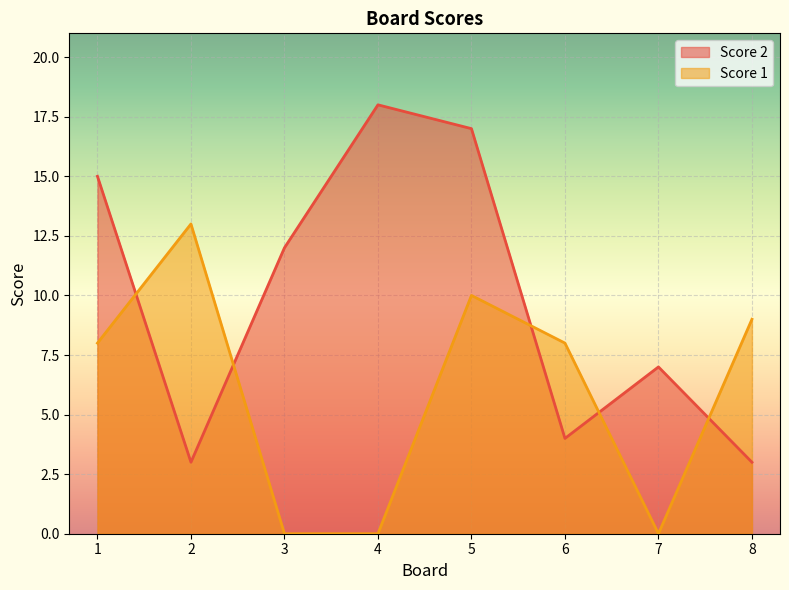

List the labels in order of Score 2 value, largest first.

4, 5, 1, 3, 7, 6, 2, 8